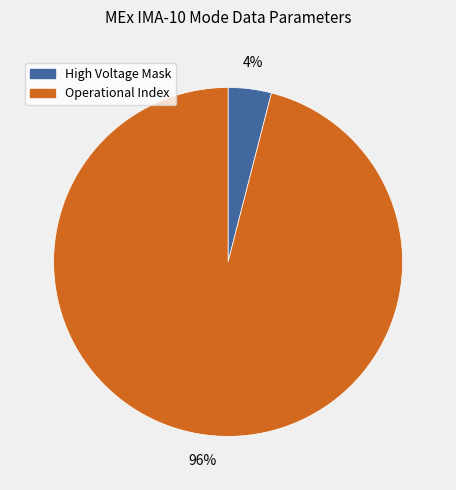

Rank the categories by value from lowest to highest.

High Voltage Mask, Operational Index